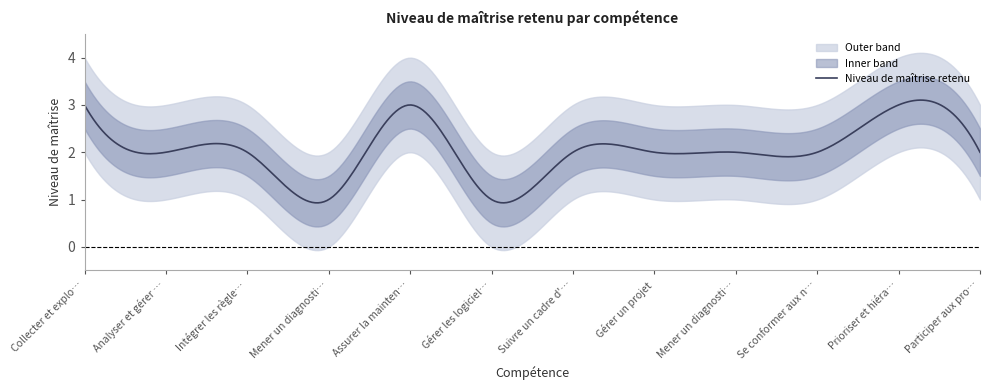

What is the label of the 5th point from the right?

Gérer un projet